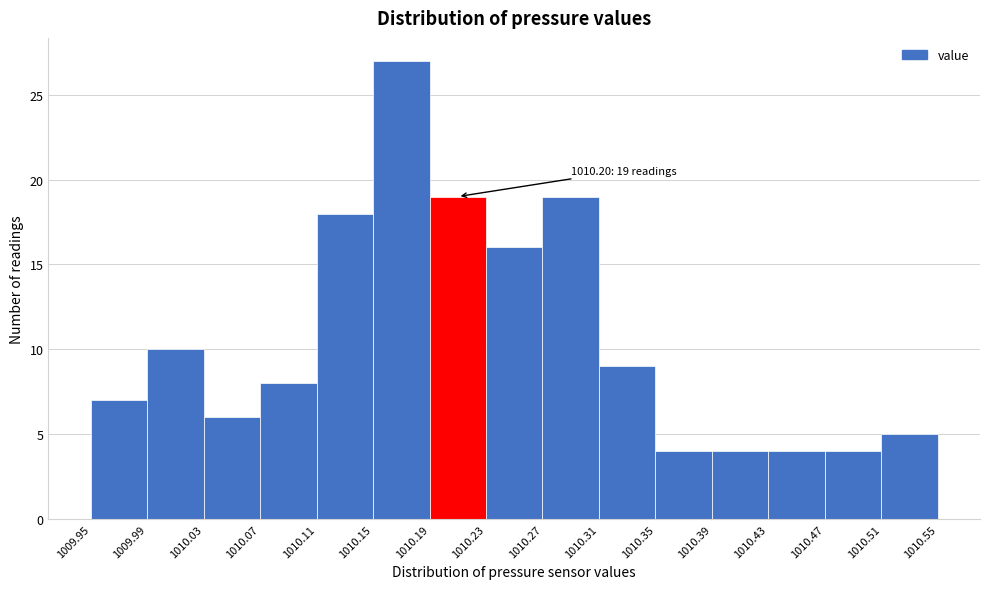

Over which range of the x-axis is the bar tallest?

1010.15 to 1010.19